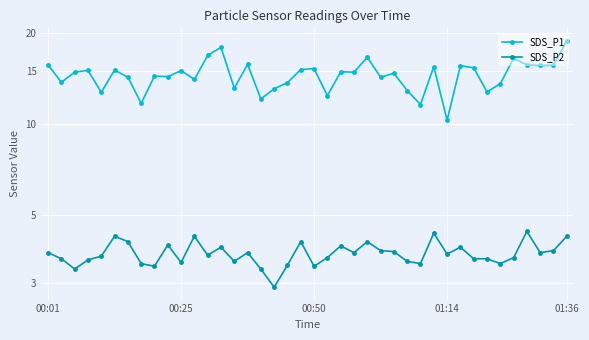

Which series has the largest total across all categories?

SDS_P1